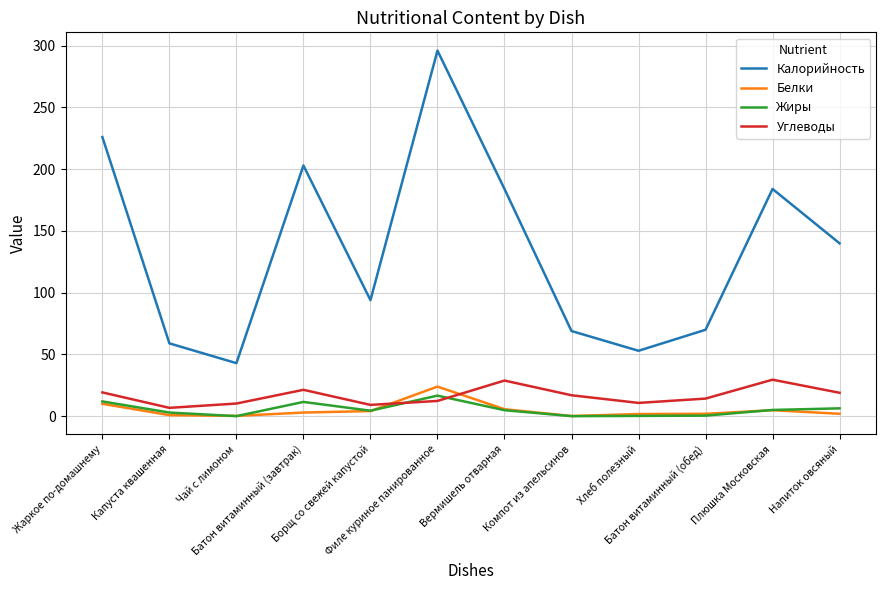

What is the highest value of the Жиры series?

16.7